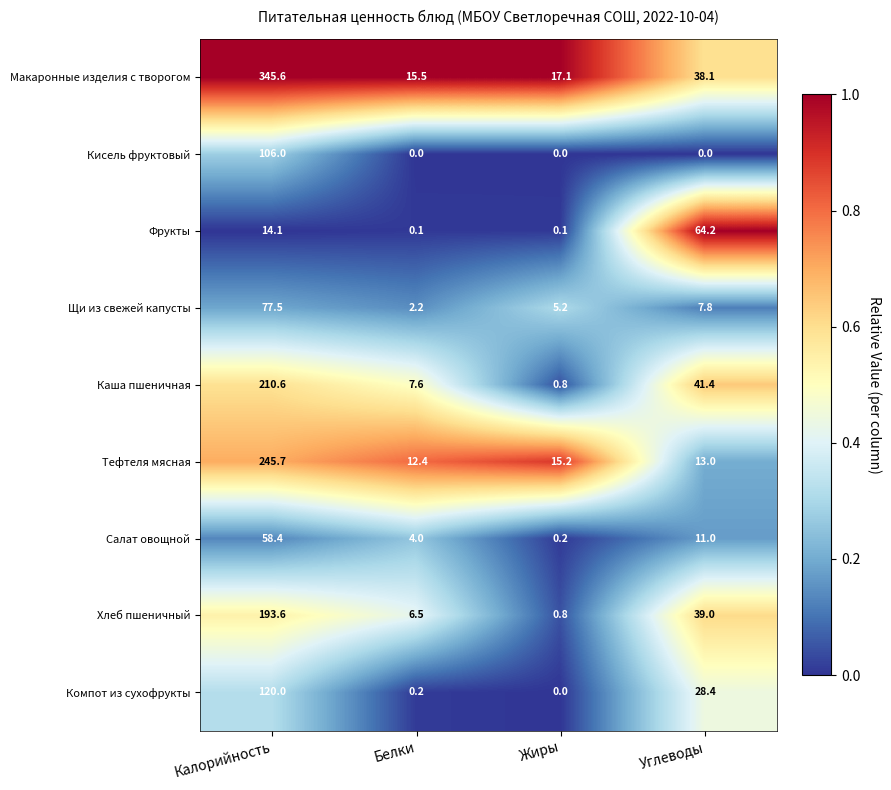

The value of Щи из свежей капусты at Жиры is 5.2. True or false?

True